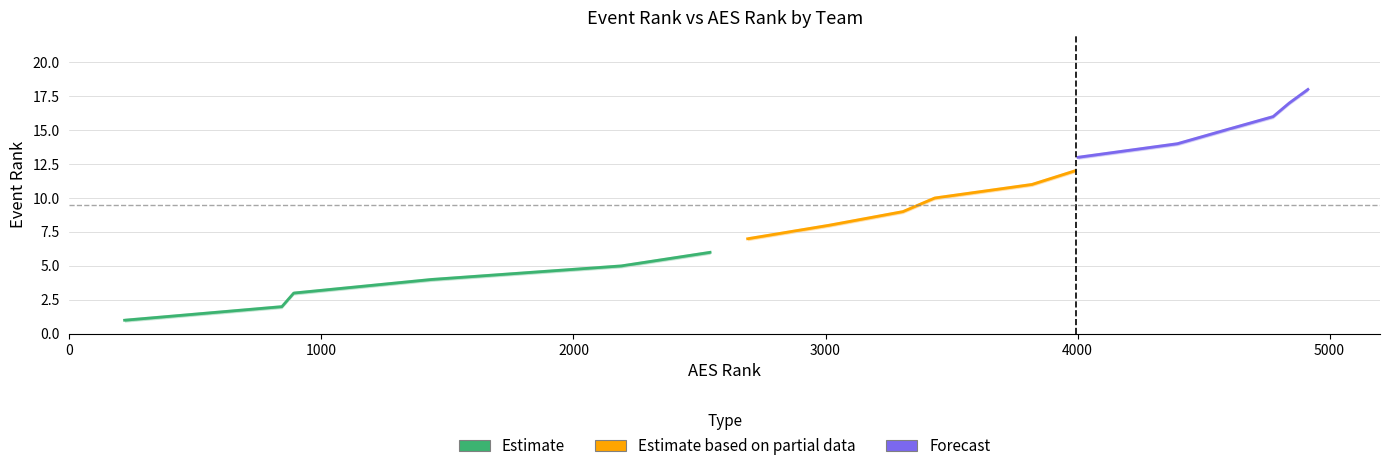

What are all the series names shown in the legend?

Estimate, Estimate based on partial data, Forecast